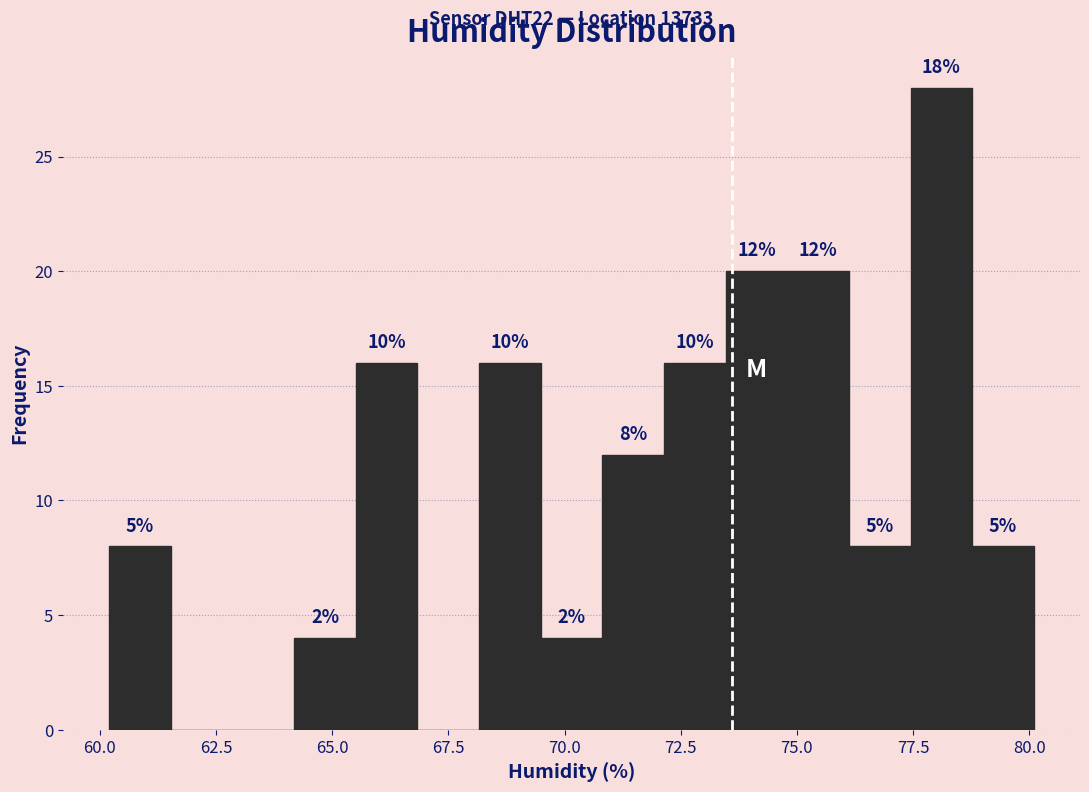

Read against the x-axis, roughly where is the centre of the tallest bar?

78.0